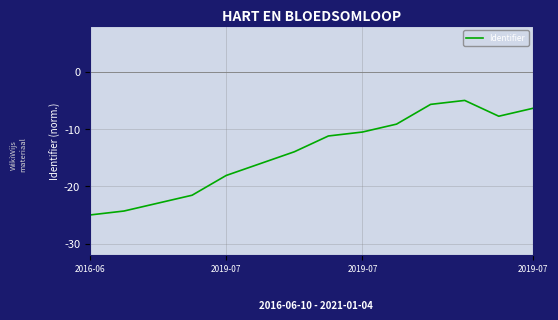

What is the smallest value displayed?

-25.0